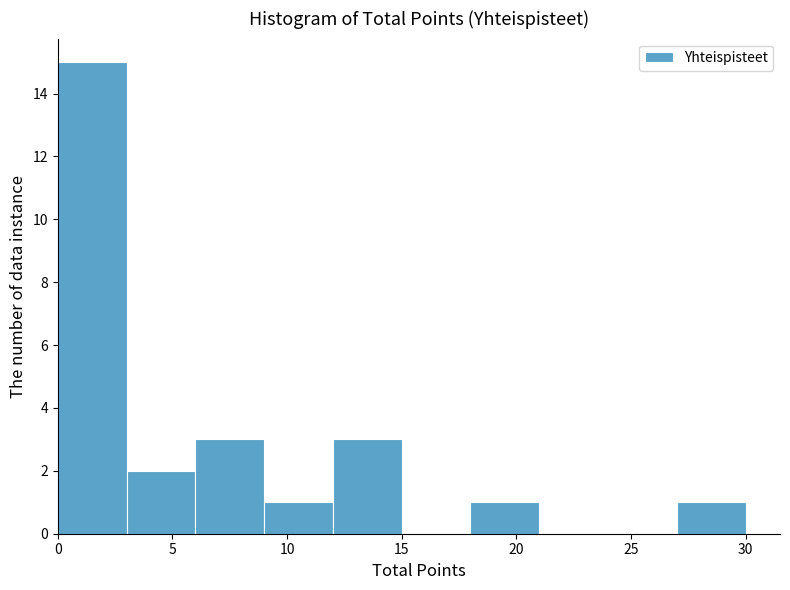

Reading left to right, list every bar in this chart as the range it spans on the x-axis followed by its height. The values are not printed on the chart, so give them approximately, as read against the axis.

0 to 3: 15
3 to 6: 2
6 to 9: 3
9 to 12: 1
12 to 15: 3
15 to 18: 0
18 to 21: 1
21 to 24: 0
24 to 27: 0
27 to 30: 1